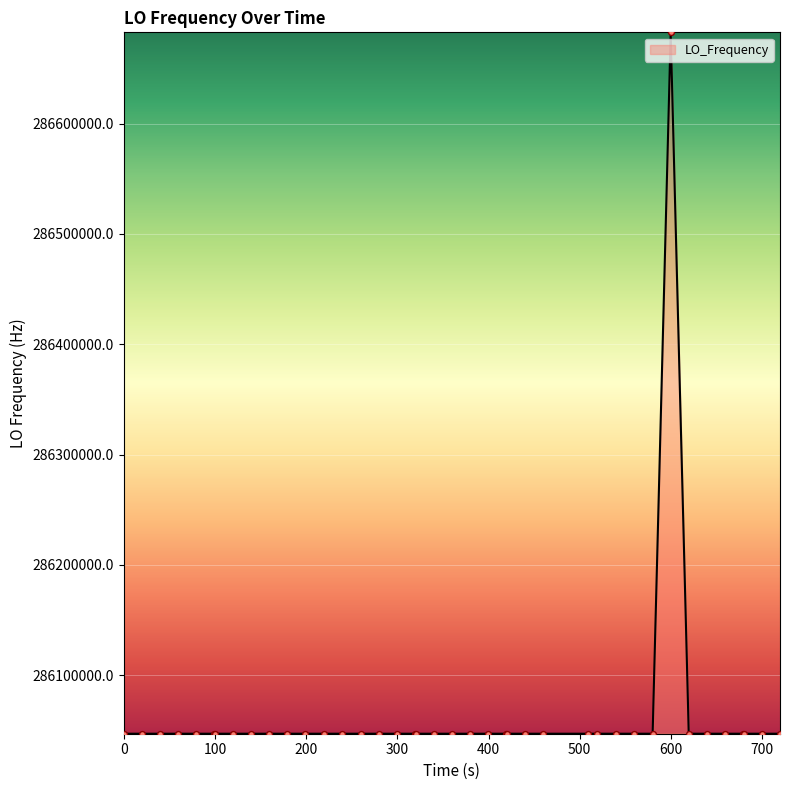

What is the smallest value displayed?

286046995.3